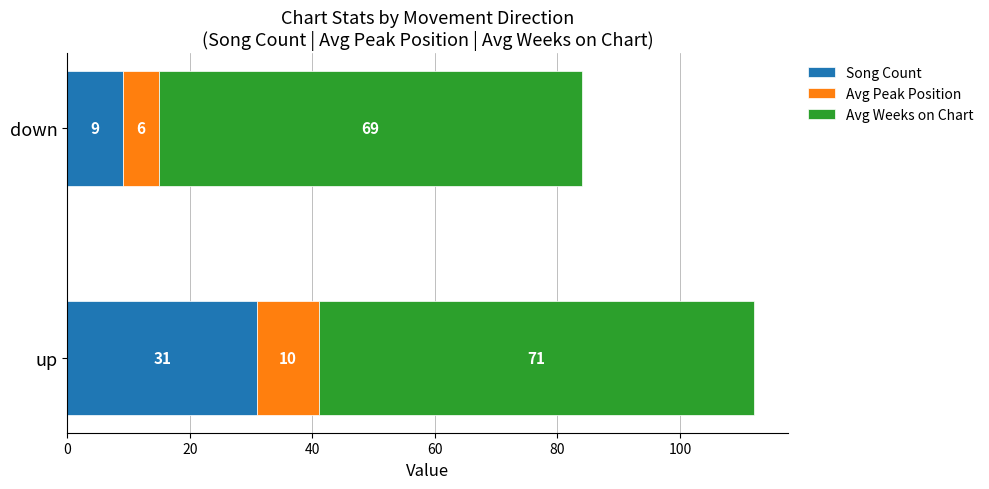

The value of Song Count at up is 8. True or false?

False